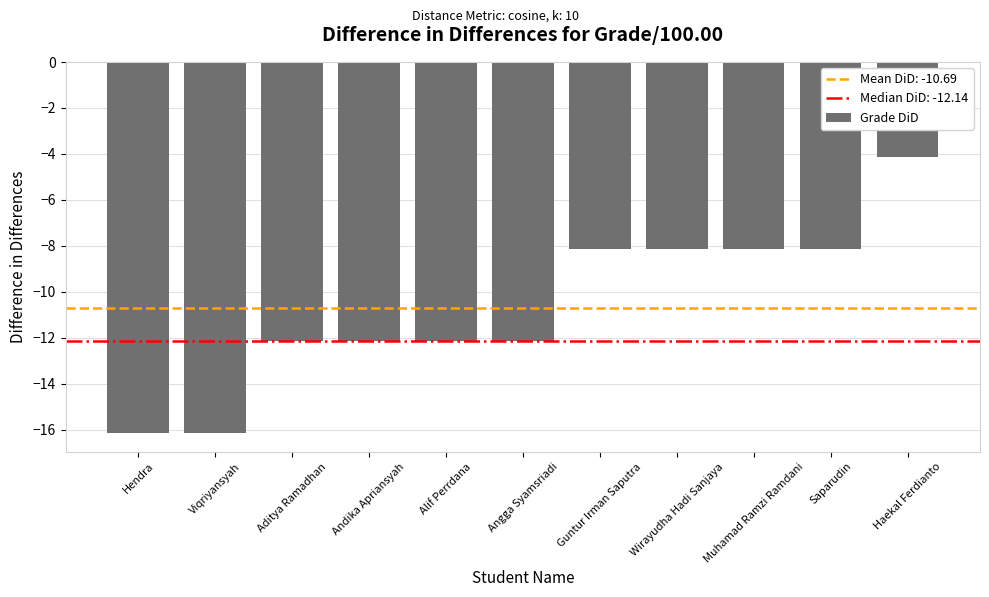

At which label does the data first exceed -12?

Guntur Irman Saputra